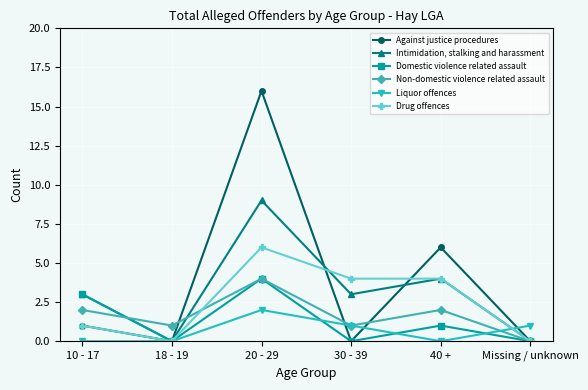

What is the difference between the second highest and minimum values in the Against justice procedures series?

6